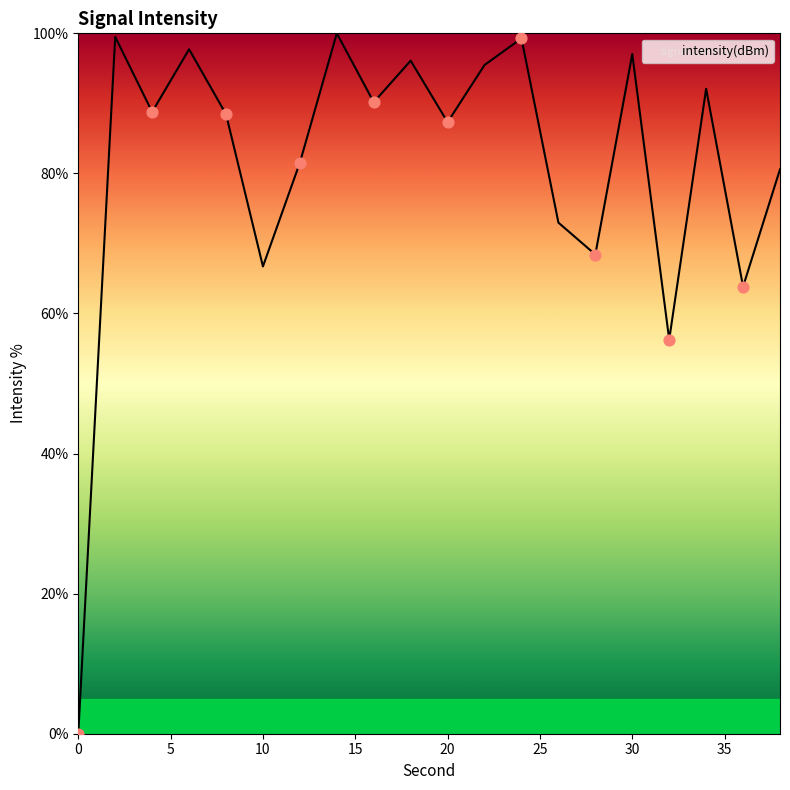

What is the difference between the maximum and minimum values?

100.0